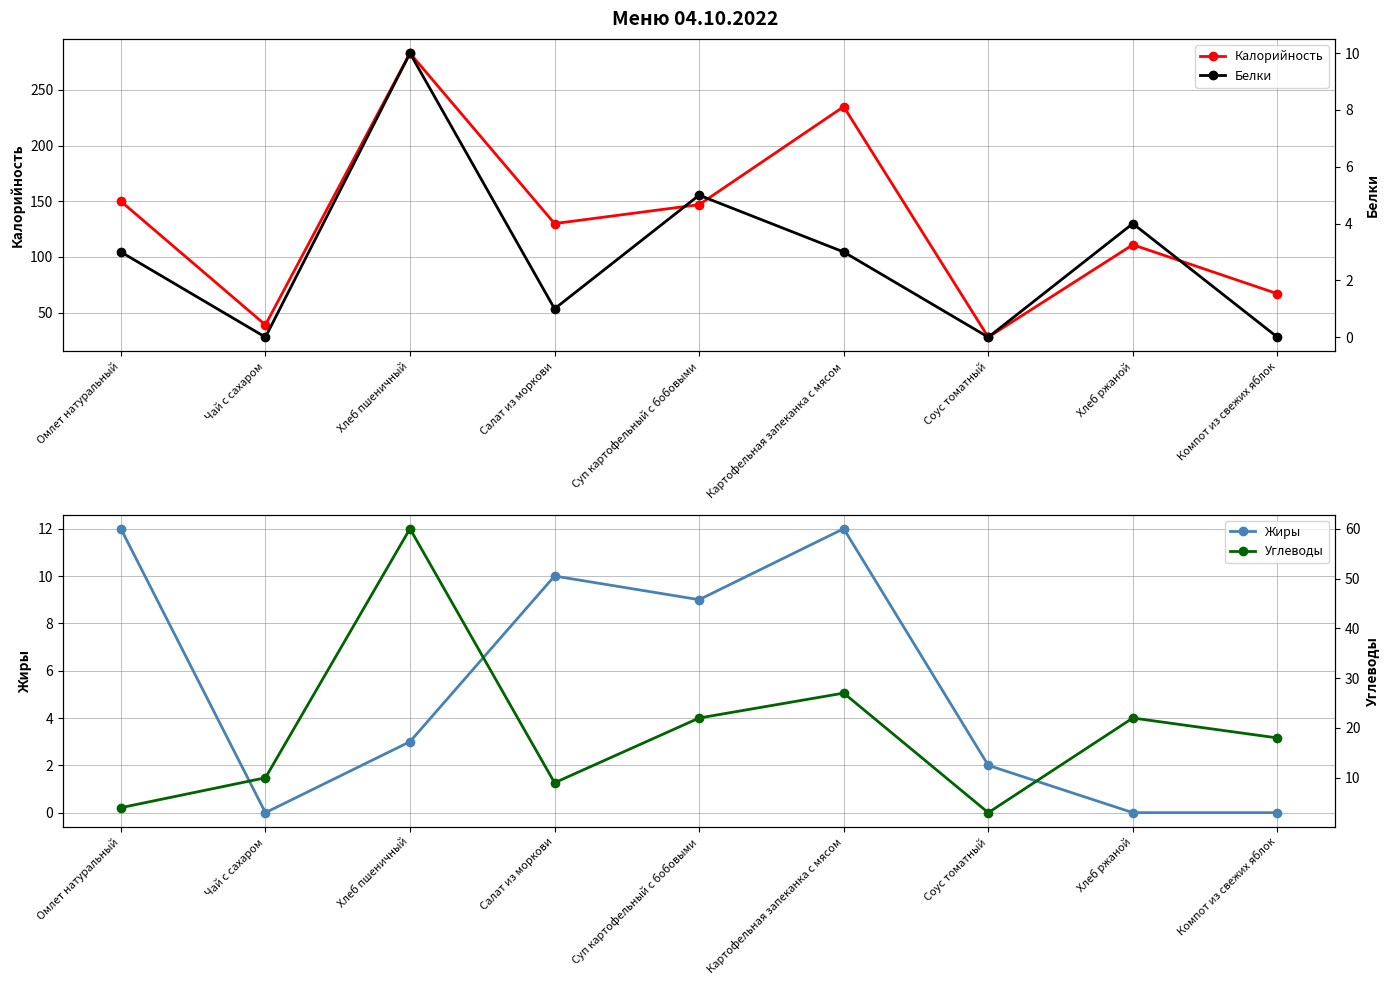

The Жиры series shows 1 at Хлеб пшеничный. True or false?

False